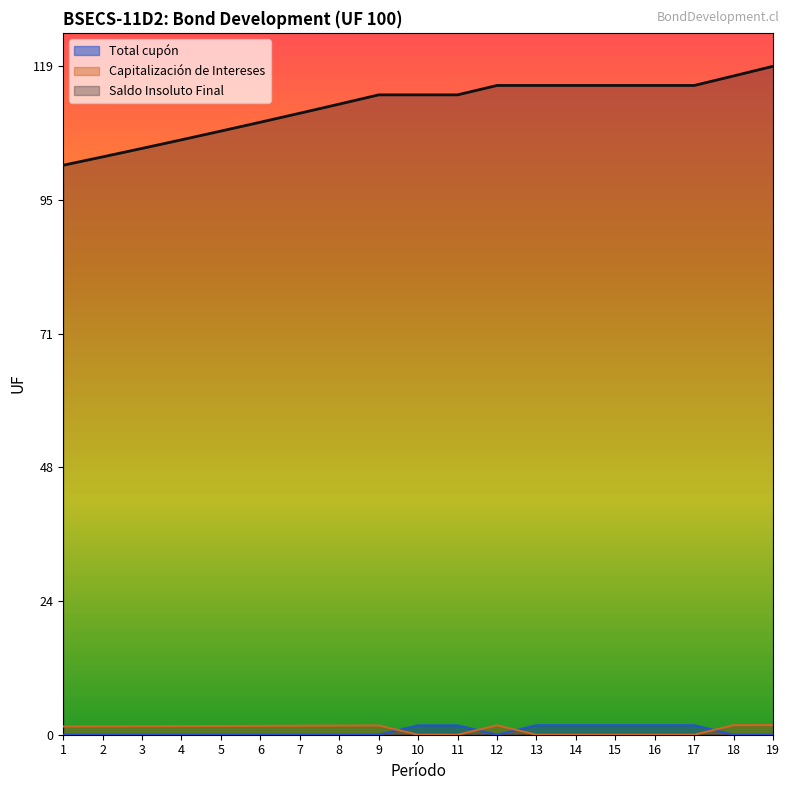

What is the difference between the maximum and minimum values in the Total cupón series?

1.7